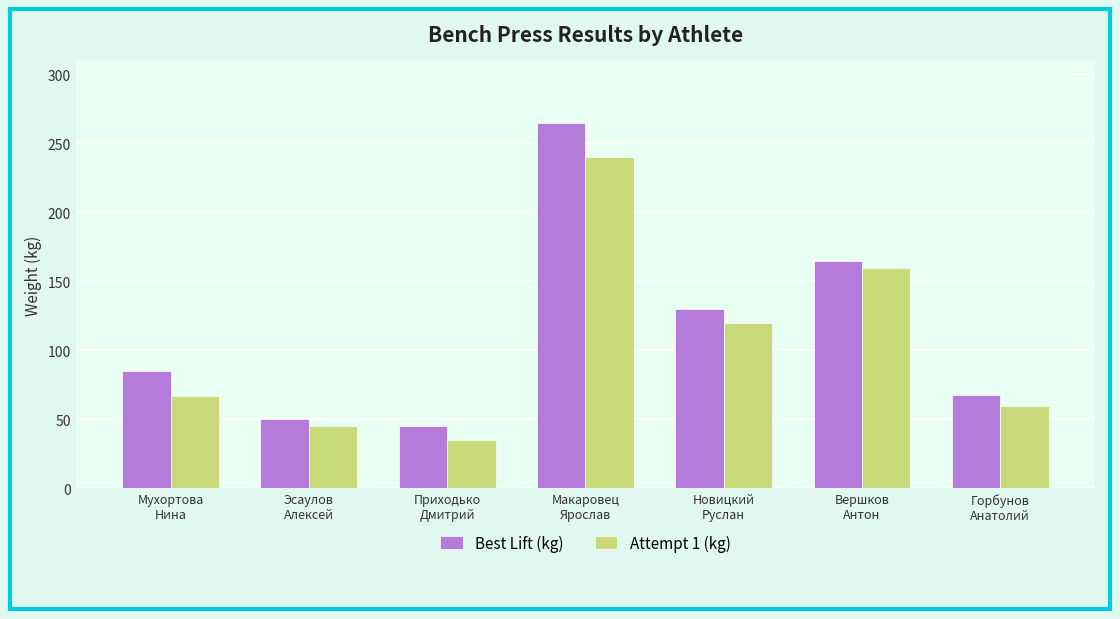

List the labels in order of Attempt 1 (kg) value, largest first.

Макаровец
Ярослав, Вершков
Антон, Новицкий
Руслан, Мухортова
Нина, Горбунов
Анатолий, Эсаулов
Алексей, Приходько
Дмитрий